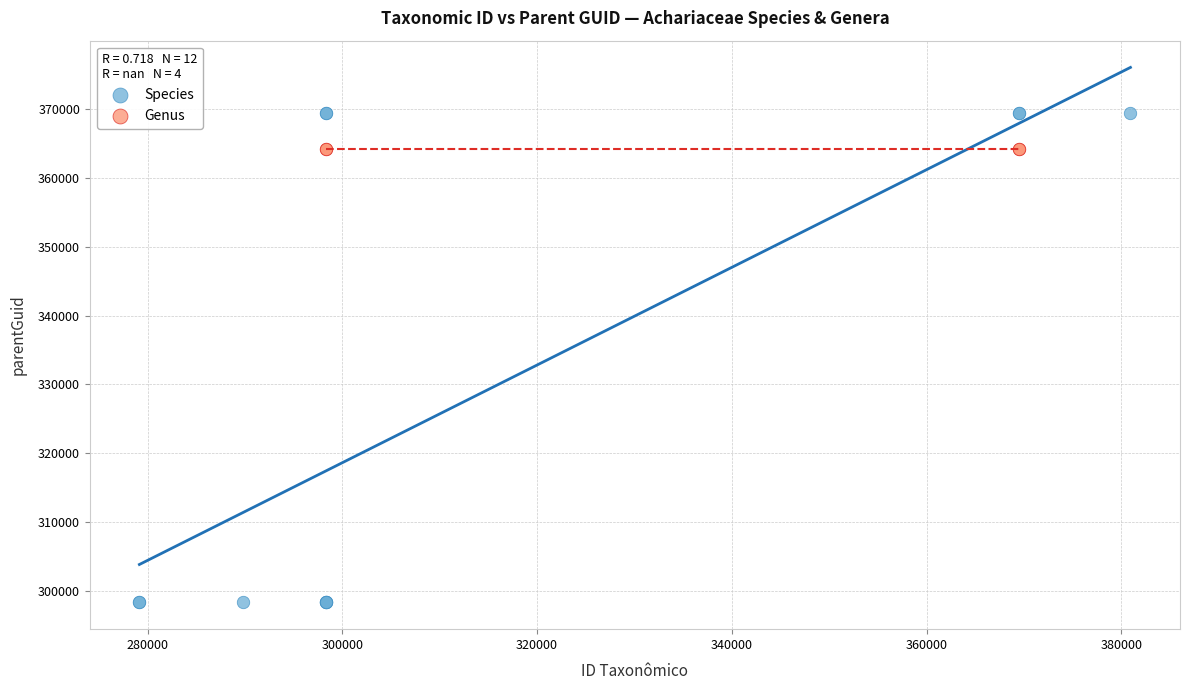

Which series reaches the minimum Y coordinate?

Species